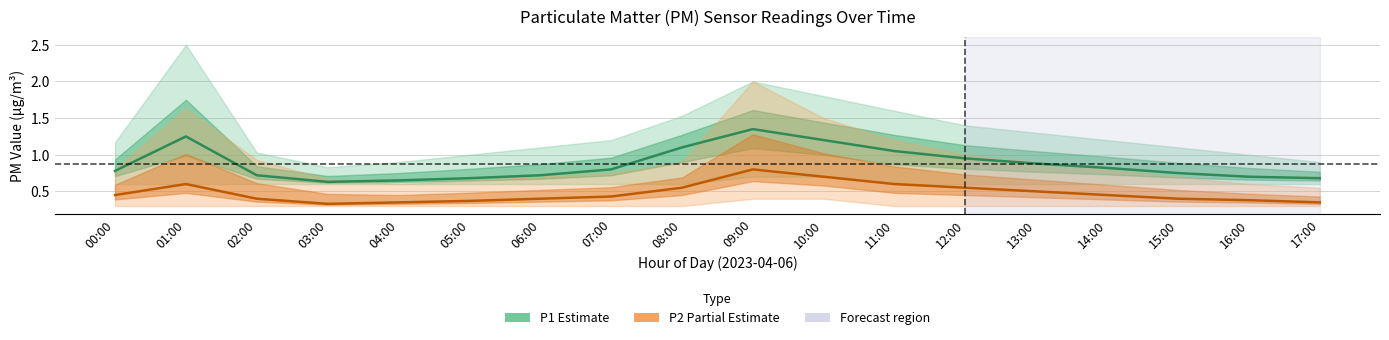

What is the total value across all series at 12:00?

1.5